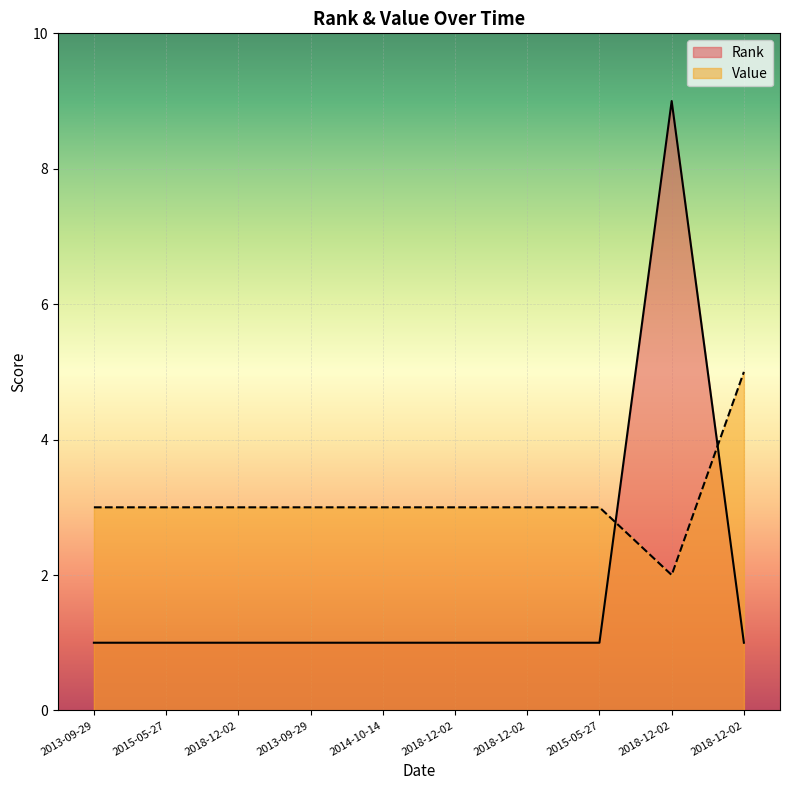

Is it true that Value equals 3 at 2018-12-02?

True